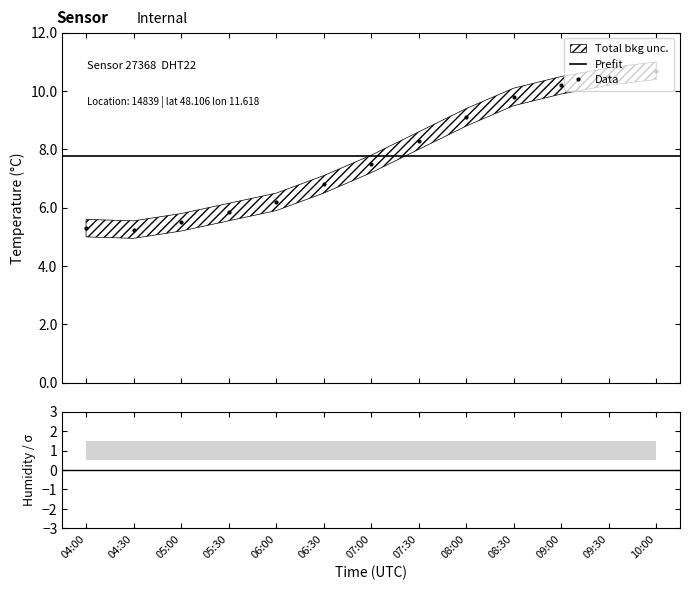

At which category is the sum across all series the highest?

10:00